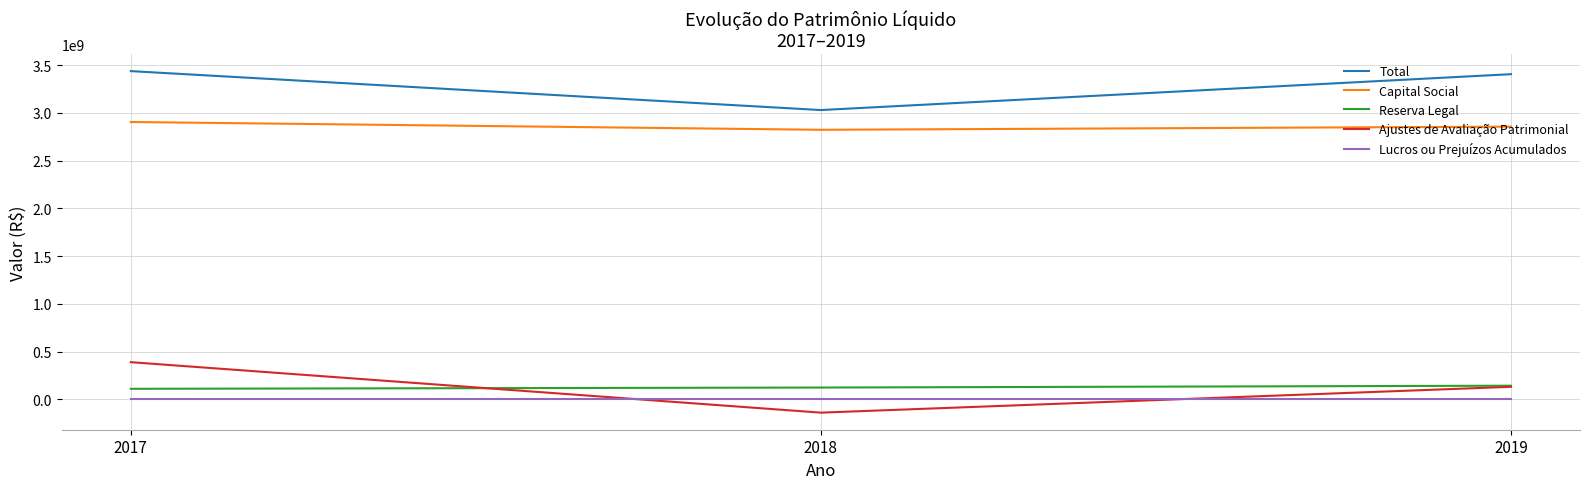

What are all the series names shown in the legend?

Total, Capital Social, Reserva Legal, Ajustes de Avaliação Patrimonial, Lucros ou Prejuízos Acumulados